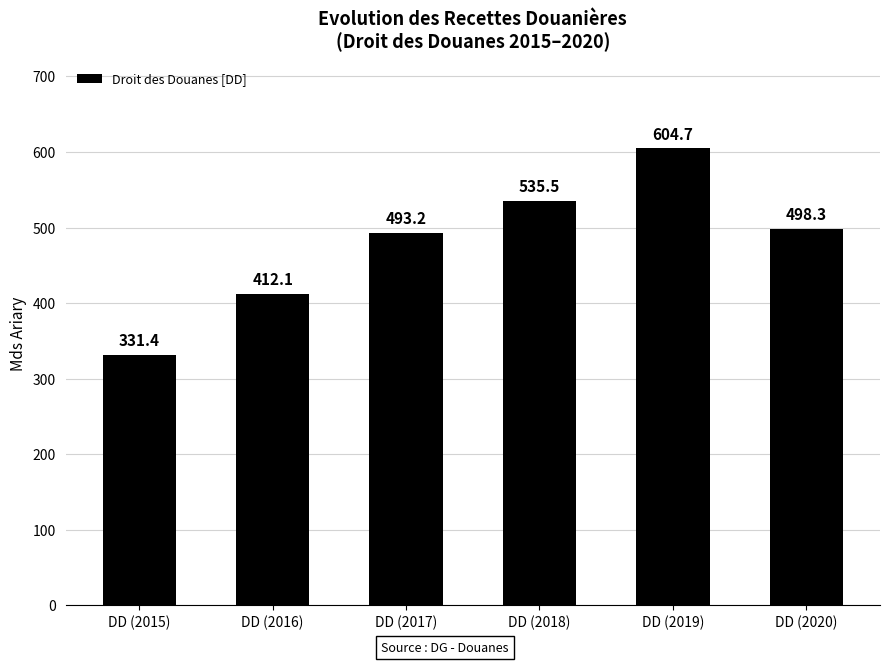

True or false: the data shows 498.3 at DD (2020).

True